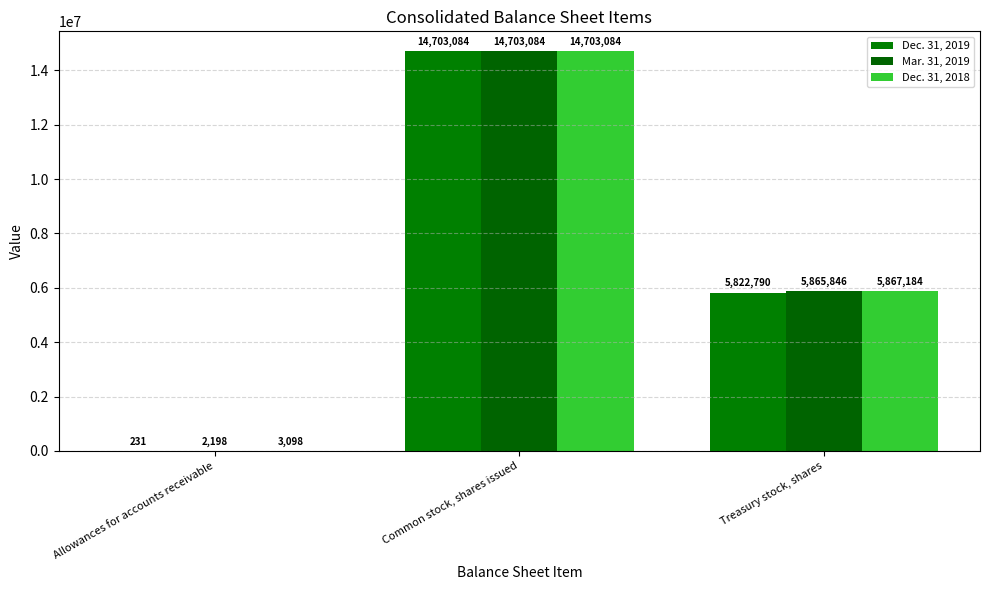

What is the label of the 1st bar from the right?

Treasury stock, shares